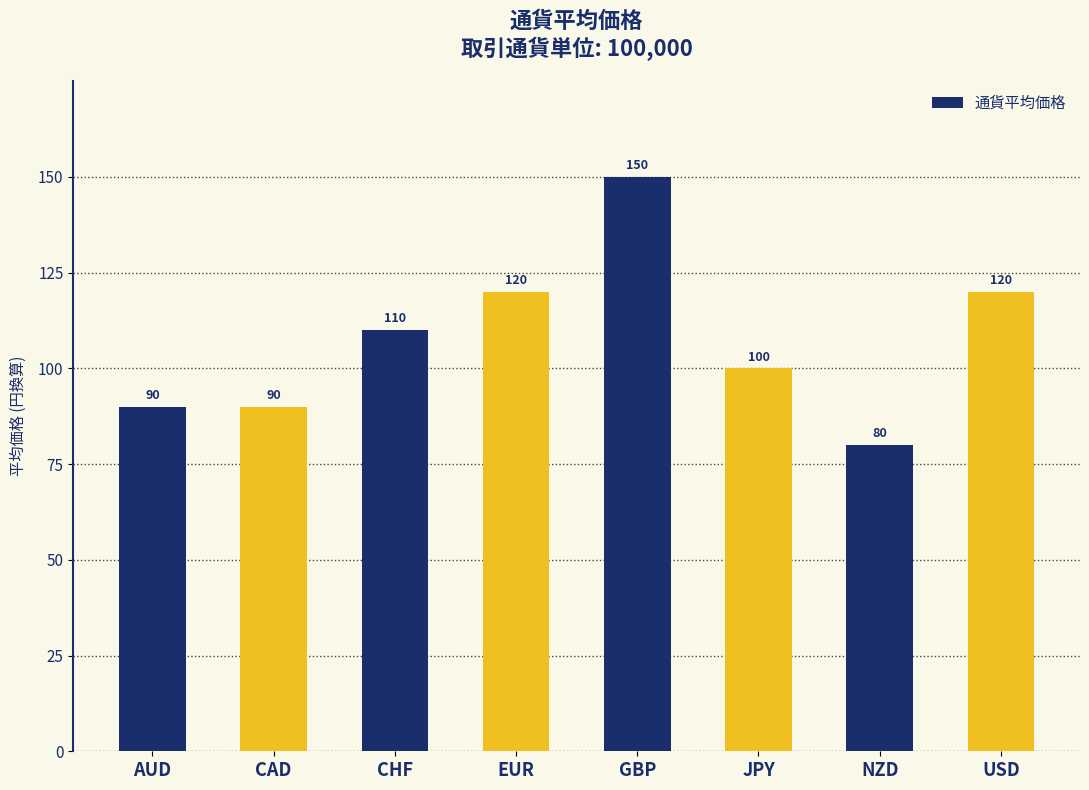

What is the value of the 6th bar from the left?

100